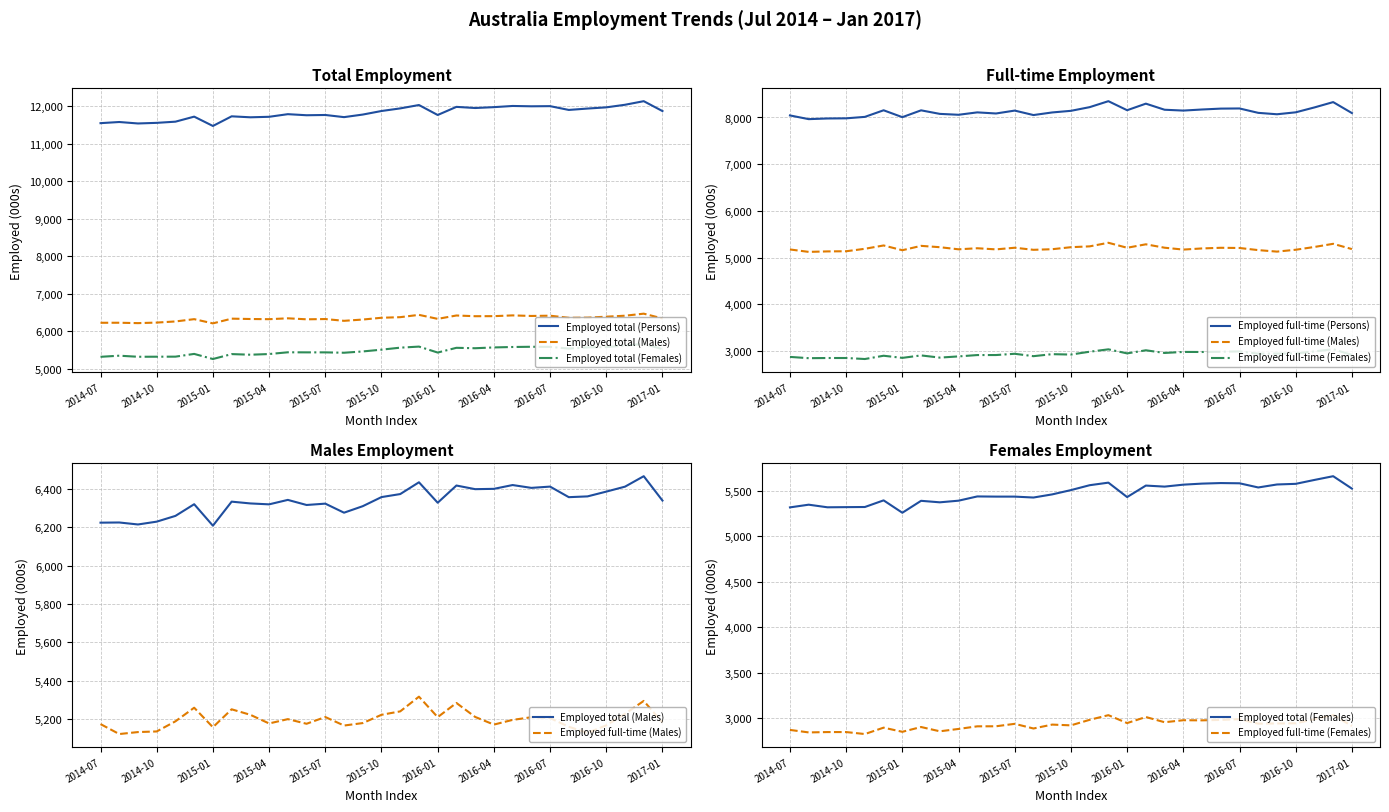

True or false: Employed full-time (Males) has a value of 5221.1 at 2016-07.

True